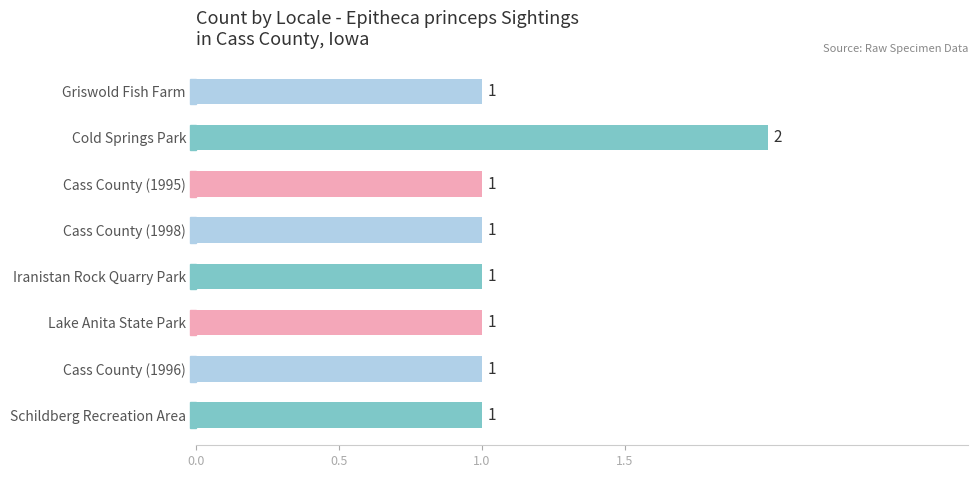

What is the maximum value shown in the chart?

2